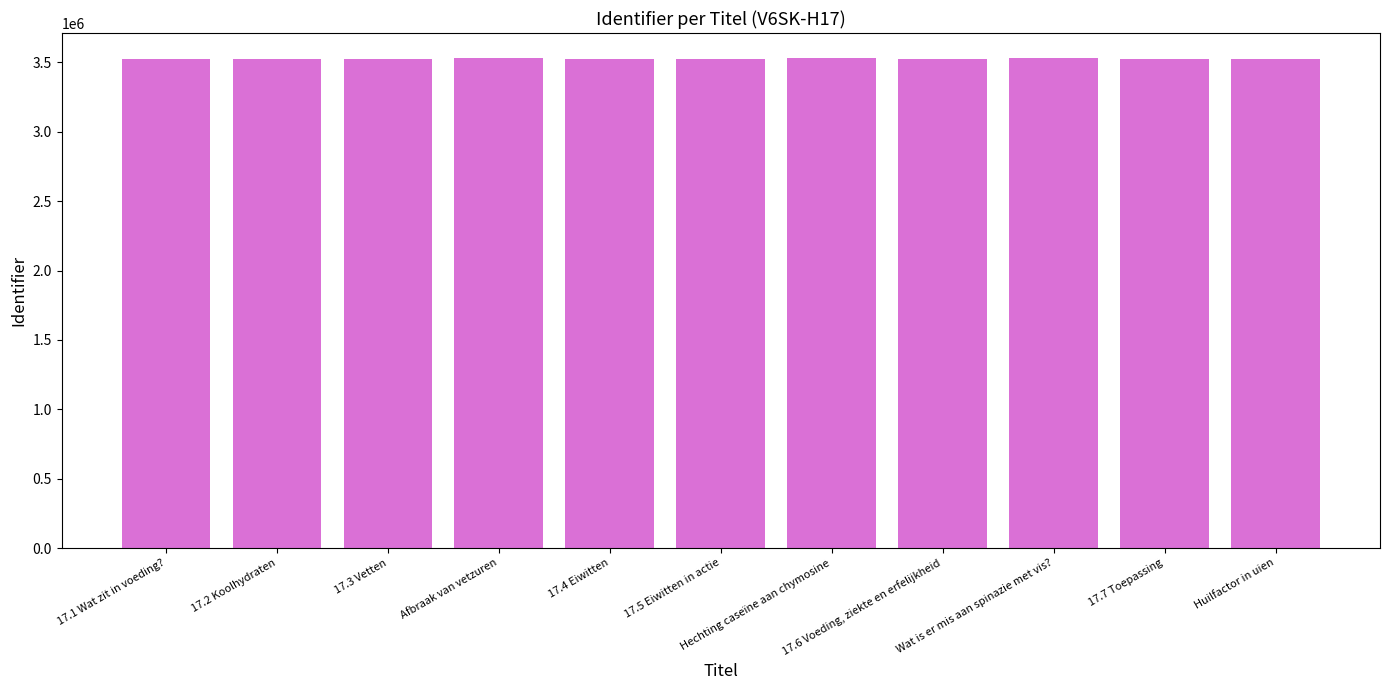

Rank the categories by value from highest to lowest.

Hechting caseïne aan chymosine, Afbraak van vetzuren, Wat is er mis aan spinazie met vis?, Huilfactor in uien, 17.7 Toepassing, 17.6 Voeding, ziekte en erfelijkheid, 17.5 Eiwitten in actie, 17.4 Eiwitten, 17.3 Vetten, 17.2 Koolhydraten, 17.1 Wat zit in voeding?